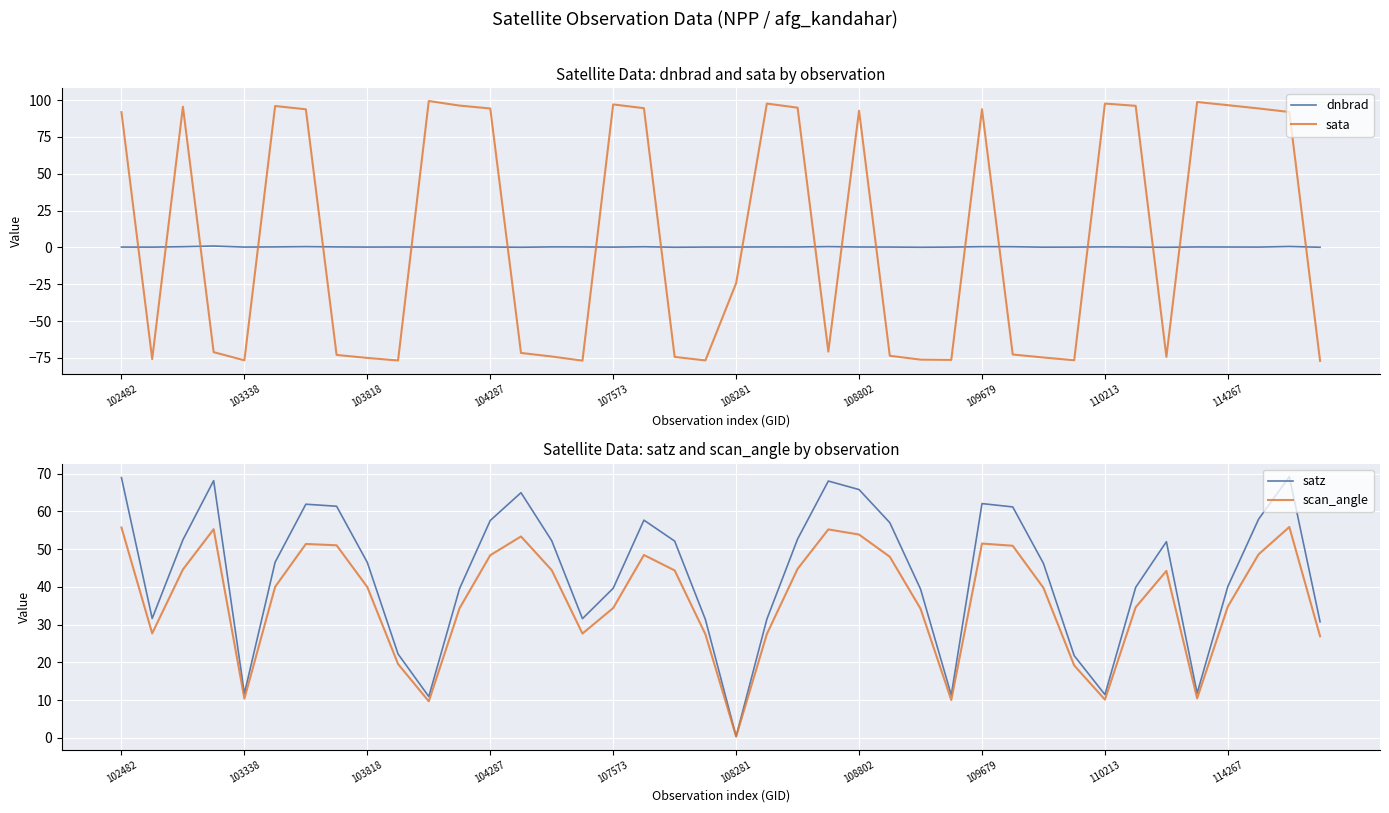

Is it true that dnbrad equals 0.3 at 103818?

True